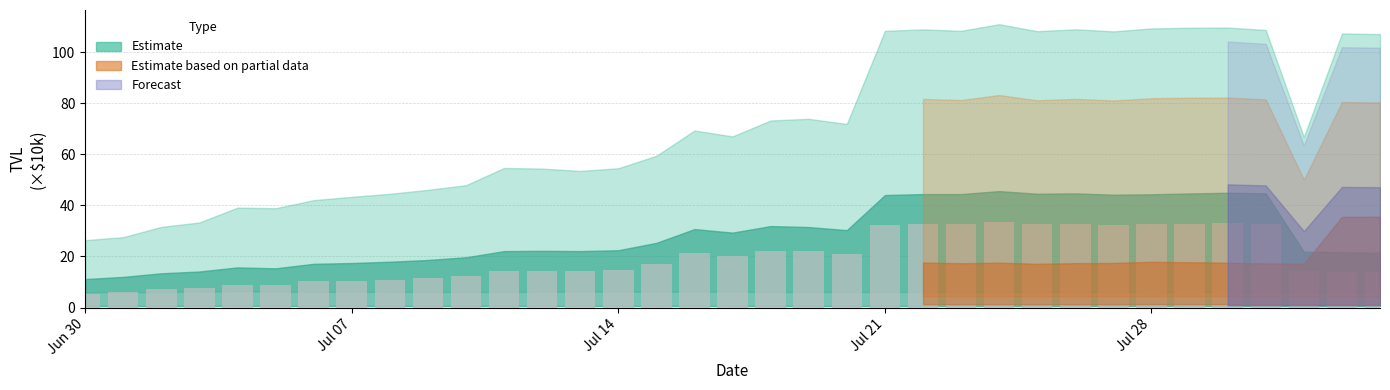

What is the minimum value shown in the chart?

5.3